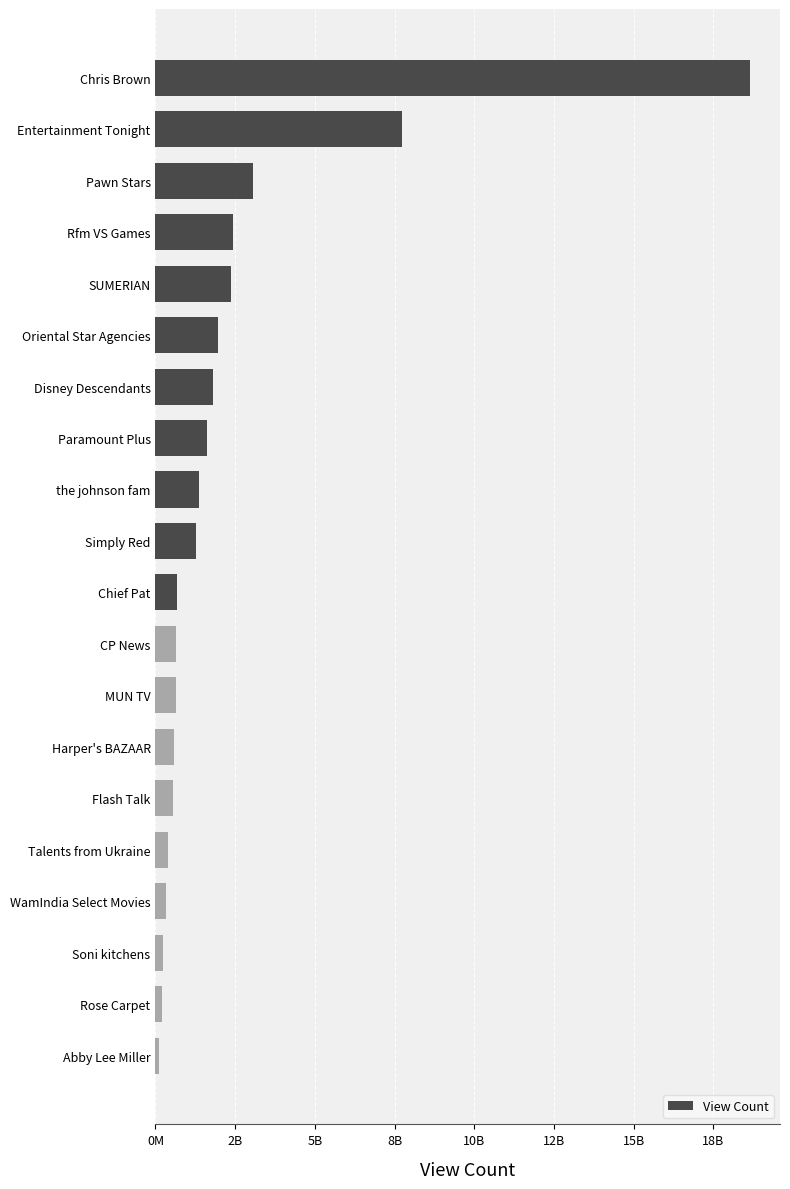

Does the chart contain any negative values?

No